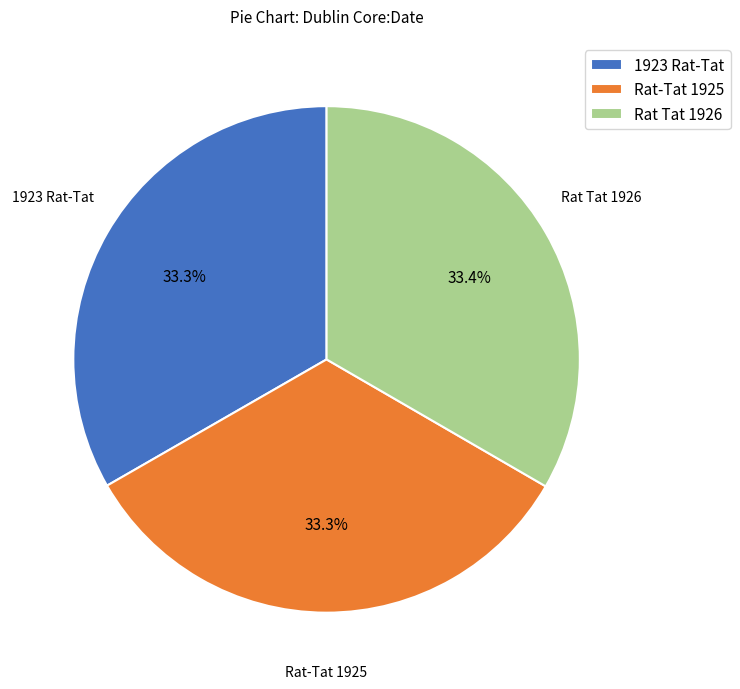

To the nearest percent, what portion does Rat Tat 1926 represent?

33%